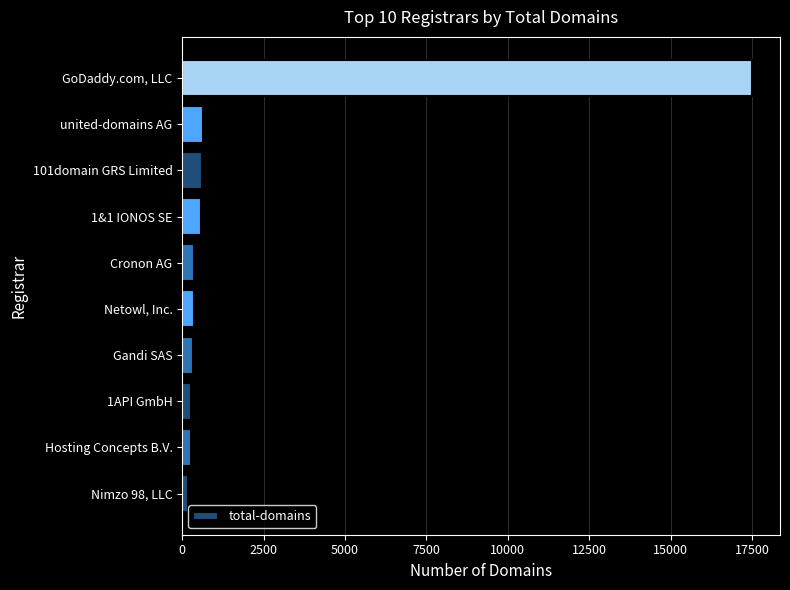

The value at GoDaddy.com, LLC is 17478. True or false?

True